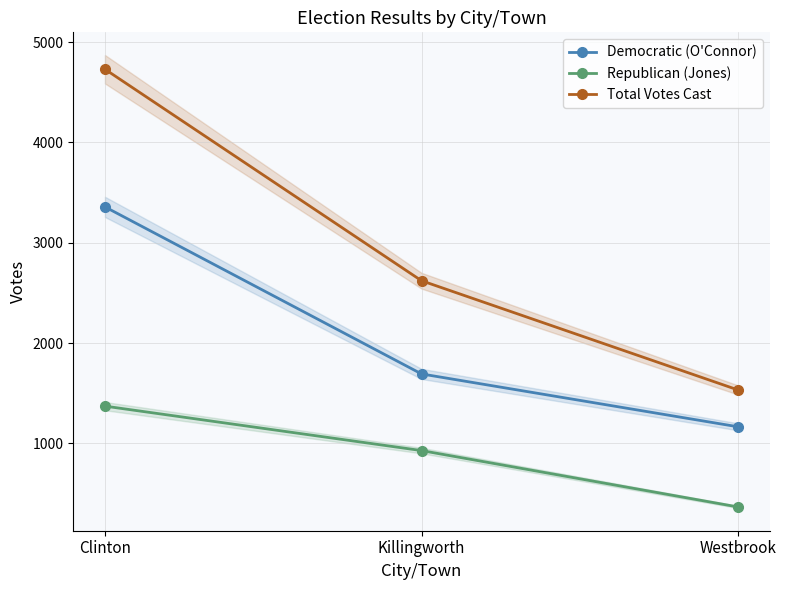

What is the greatest value displayed?

4730